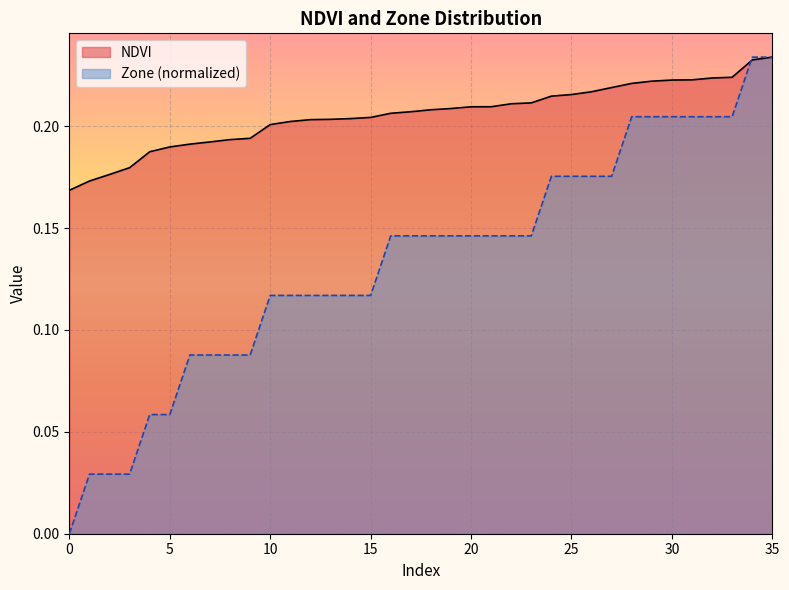

How many NDVI values are between 0 and 1?

36